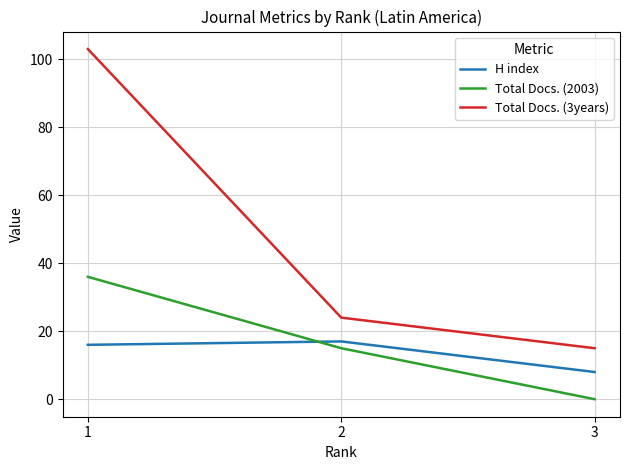

What is the difference between the second highest and minimum values in the Total Docs. (2003) series?

15